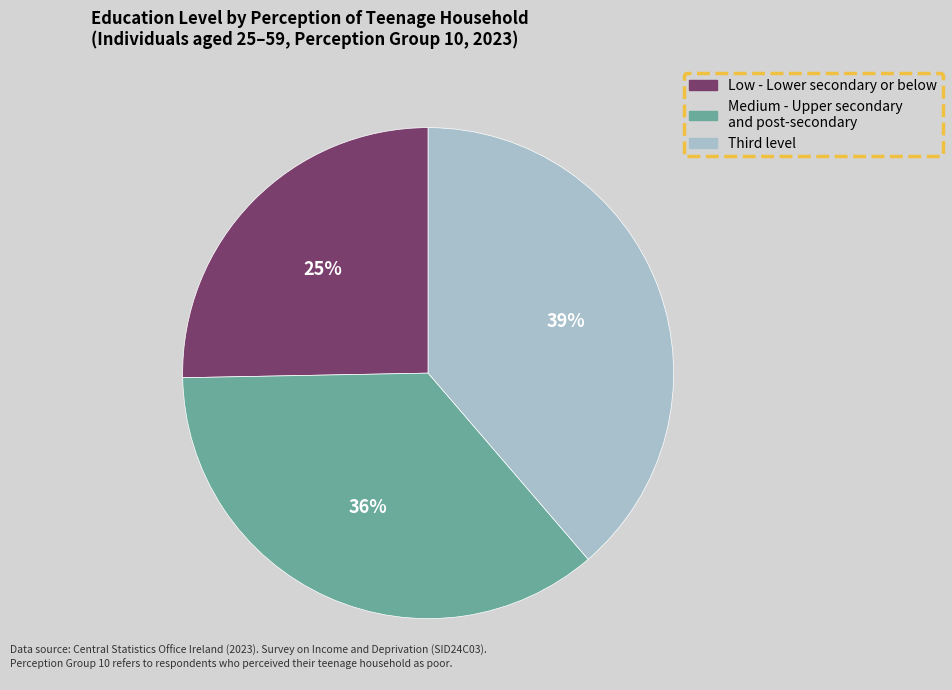

Is there a majority slice in this chart?

No